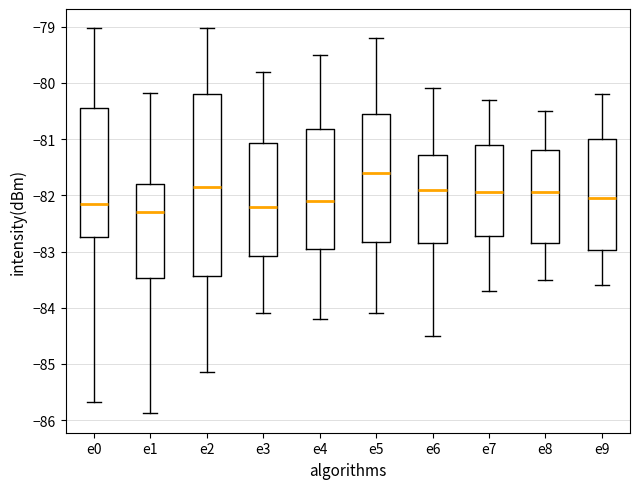

Reading left to right, transcribe this box plot: for each box, give where its median line is, the range the box spans, and where its two whiskers end, as read against the y-axis. The values are not printed on the chart, so give them approximately, as read against the axis.

e0: median -82.1, box -82.7 to -80.4, whiskers -85.7 to -79.0
e1: median -82.3, box -83.5 to -81.8, whiskers -85.9 to -80.2
e2: median -81.8, box -83.4 to -80.2, whiskers -85.1 to -79.0
e3: median -82.2, box -83.1 to -81.1, whiskers -84.1 to -79.8
e4: median -82.1, box -82.9 to -80.8, whiskers -84.2 to -79.5
e5: median -81.6, box -82.8 to -80.5, whiskers -84.1 to -79.2
e6: median -81.9, box -82.8 to -81.3, whiskers -84.5 to -80.1
e7: median -81.9, box -82.7 to -81.1, whiskers -83.7 to -80.3
e8: median -81.9, box -82.8 to -81.2, whiskers -83.5 to -80.5
e9: median -82.0, box -83.0 to -81.0, whiskers -83.6 to -80.2